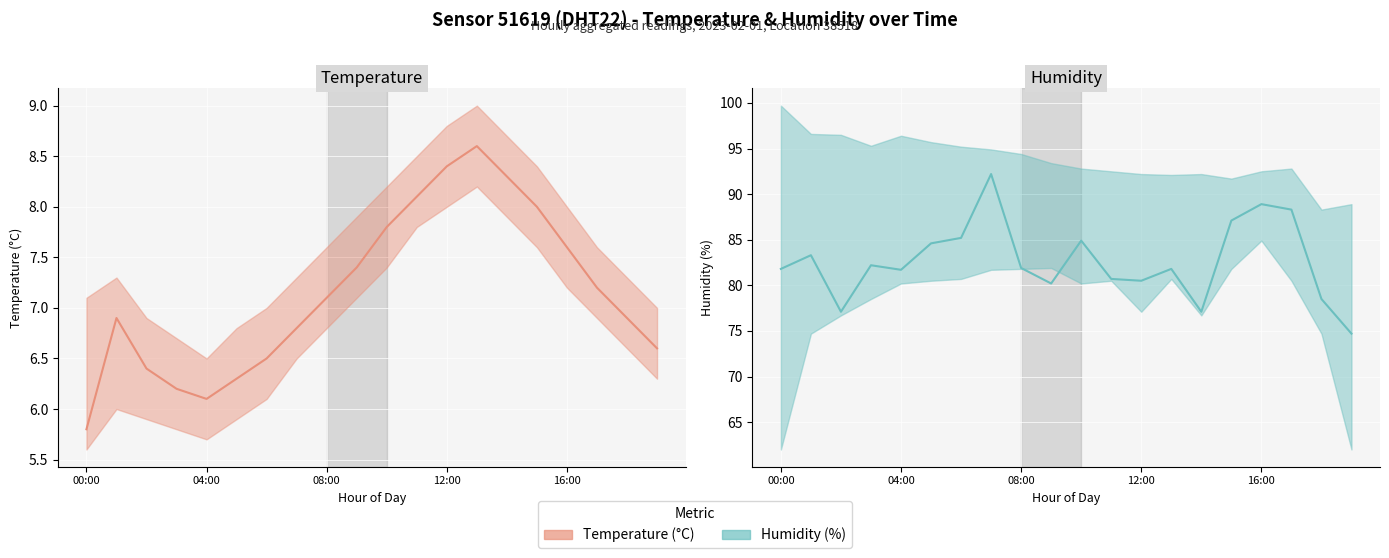

True or false: humidity and temperature intersect in this chart.

False